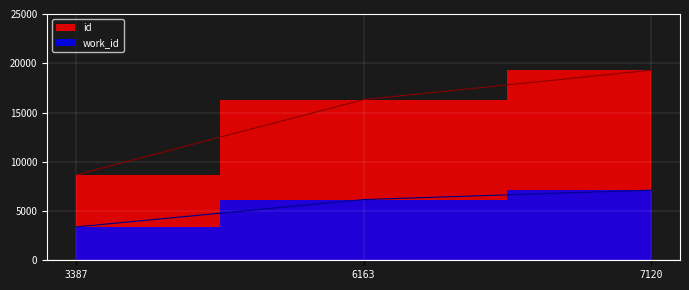

How many lines are shown in the chart?

2